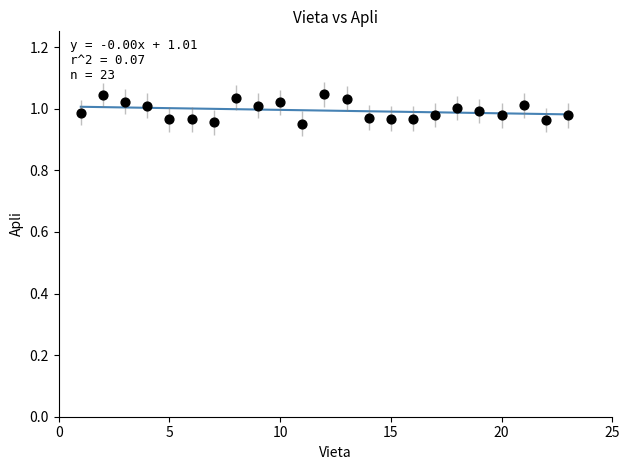

How many points are shown in the scatter plot?

23